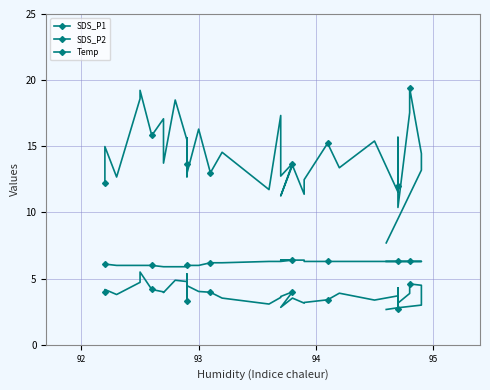

What is the average value of the SDS_P2 series?

3.8